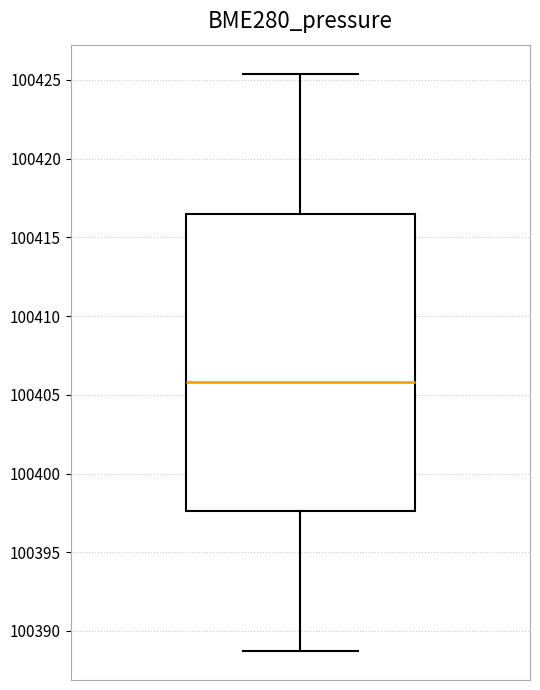

Transcribe this box plot: give where the median line is, the range the box spans, and where the two whiskers end, as read against the y-axis. The values are not printed on the chart, so give them approximately, as read against the axis.

median 100406.0, box 100397.5 to 100416.5, whiskers 100388.5 to 100425.5